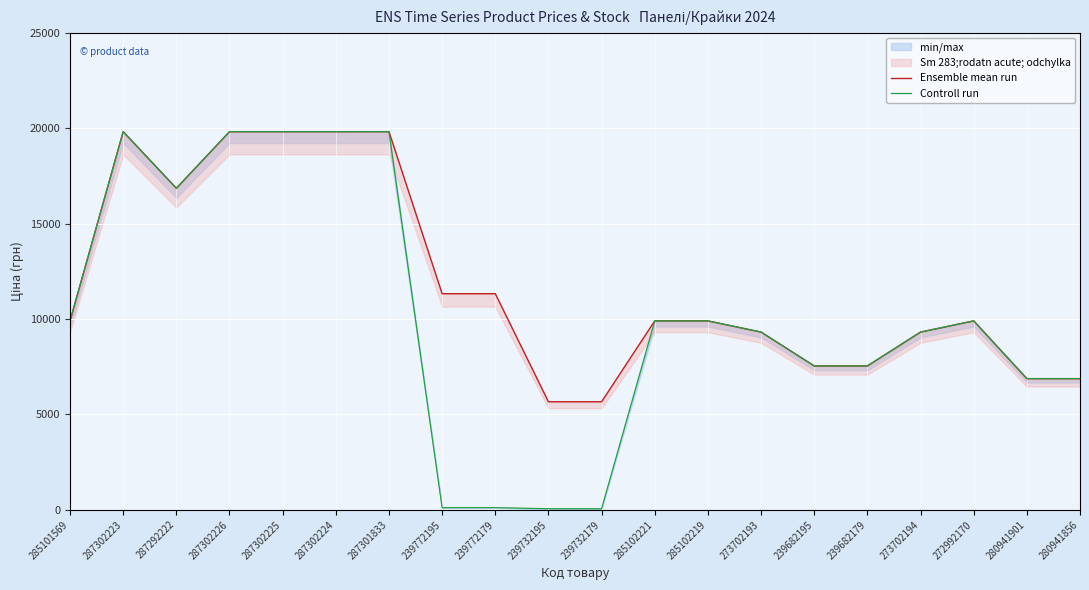

Which label corresponds to the smallest value in the chart?

239732195